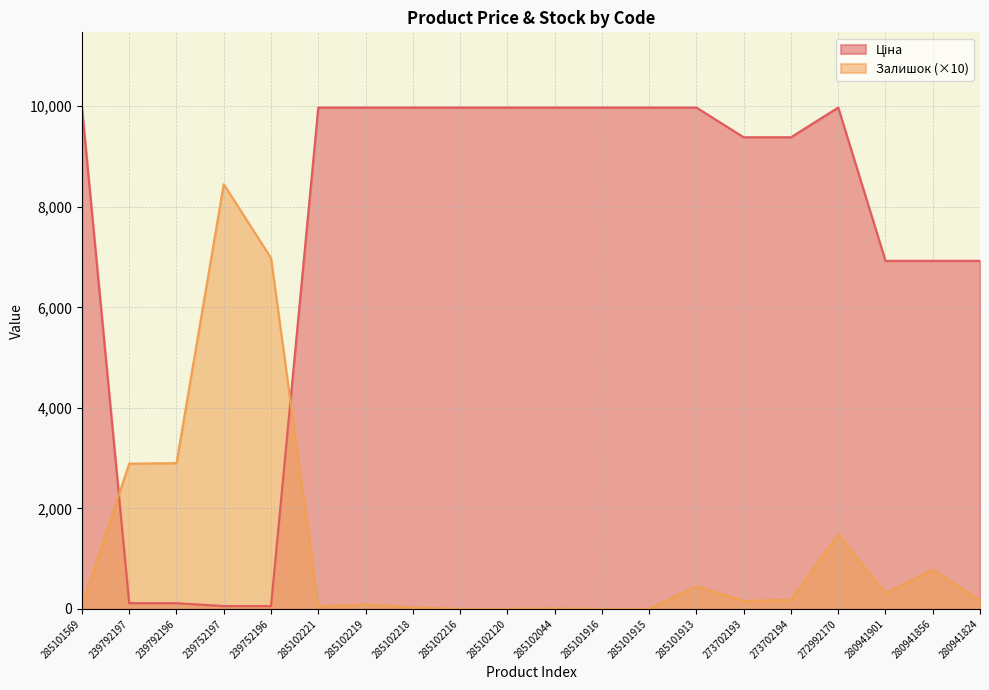

How many intersections are there between Ціна and Залишок?

2